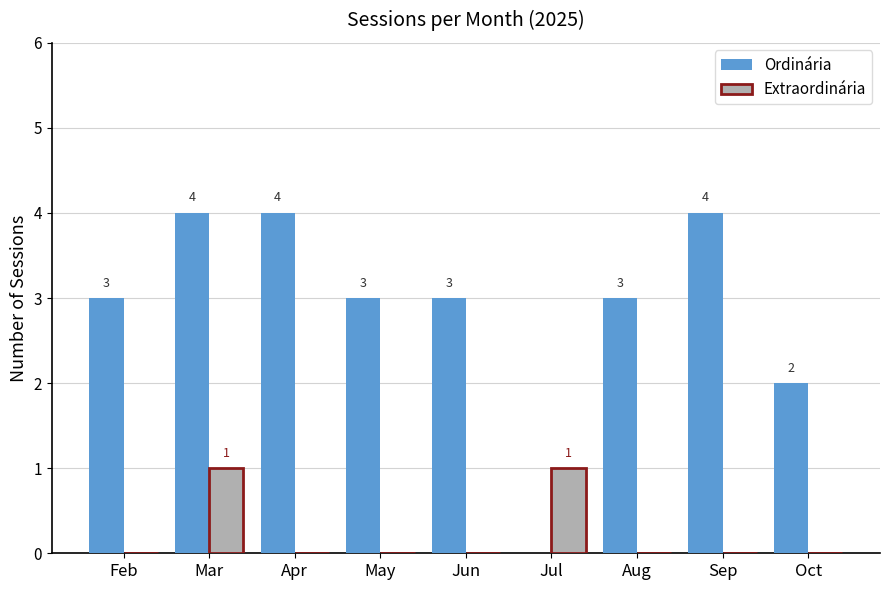

The value of Extraordinária at Feb is 0. True or false?

True